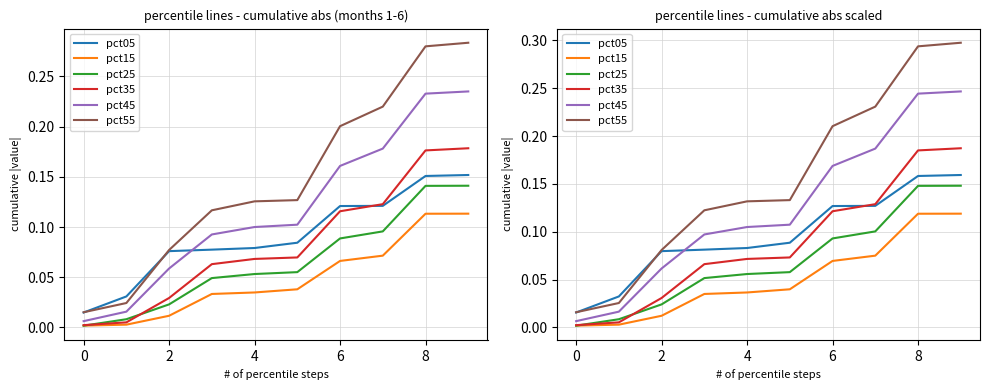

What is the sum of all pct25 values?

0.7